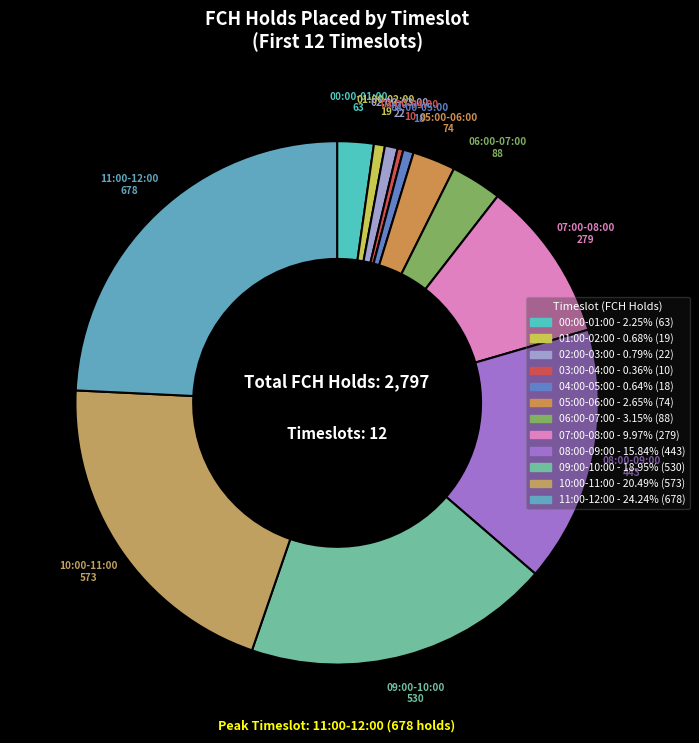

Is 00:00-01:00 the majority of the pie?

No